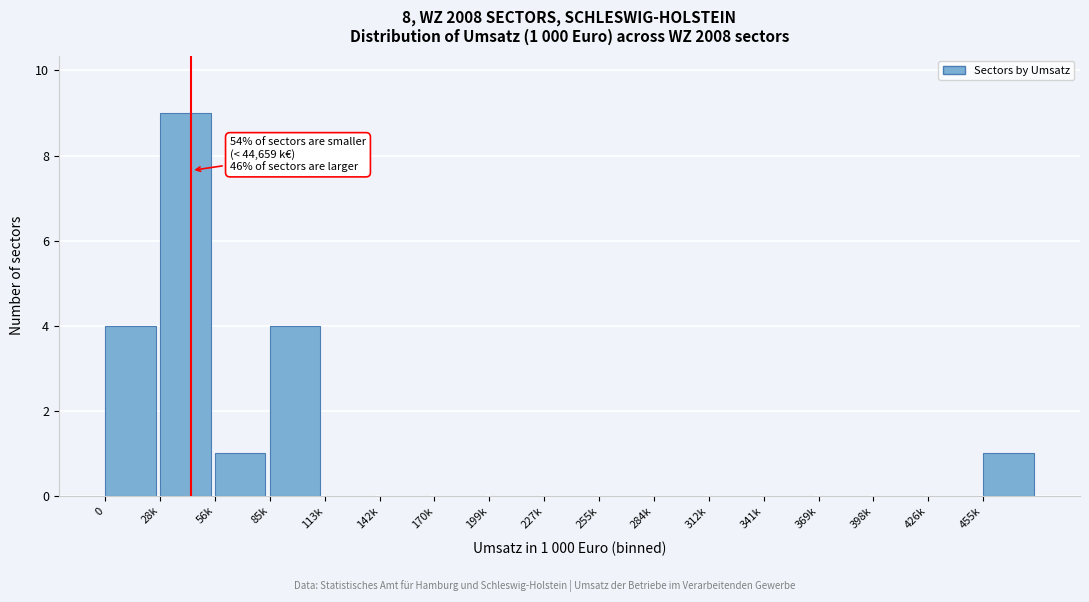

Reading left to right, transcribe all the data shown in this chart.

0=4	28k=9	56k=1	85k=4	113k=0	142k=0	170k=0	199k=0	227k=0	255k=0	284k=0	312k=0	341k=0	369k=0	398k=0	426k=0	455k=1